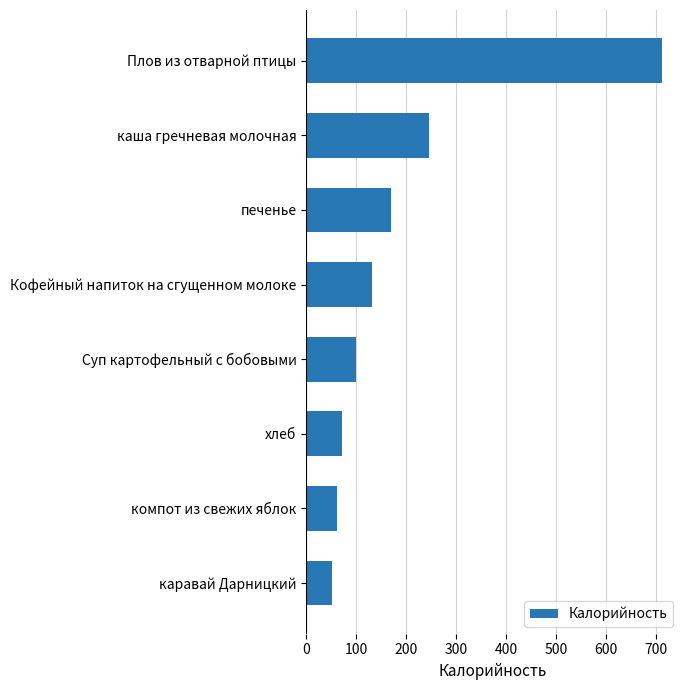

Does the chart contain any negative values?

No